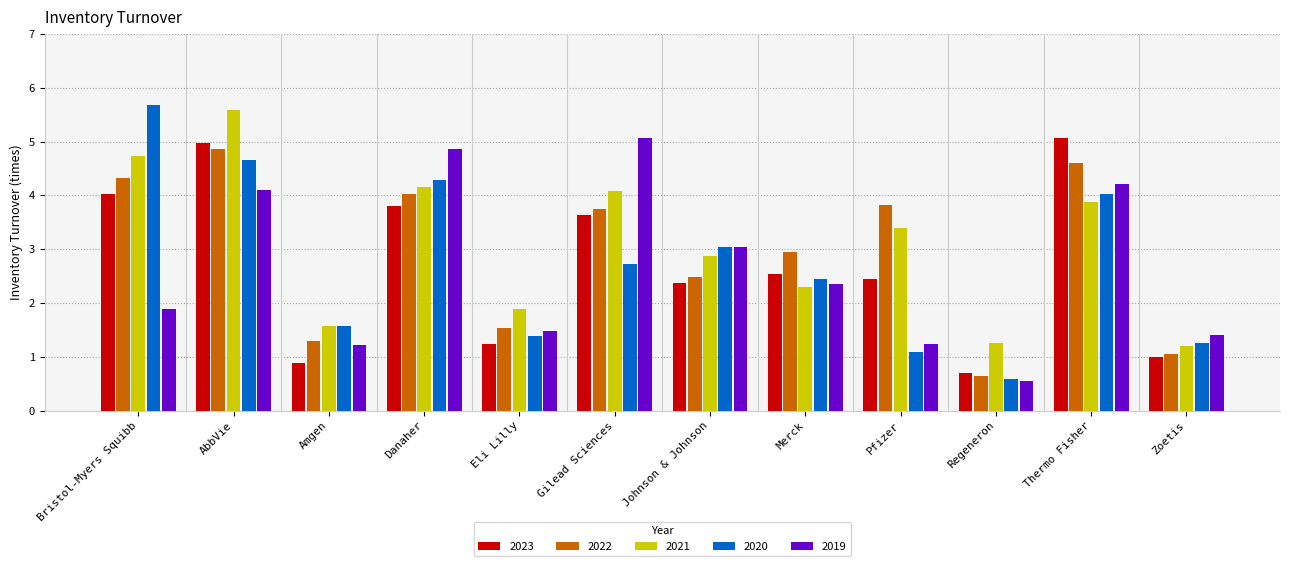

What is the label of the 9th bar from the left?

Pfizer